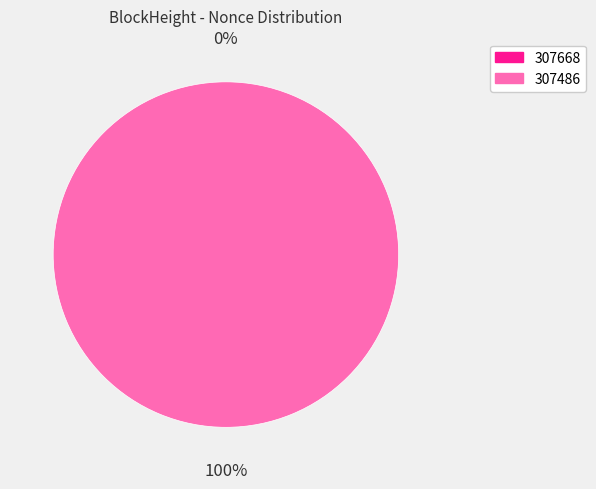

To the nearest percent, what is the difference between the 307668 and 307486 slice percentages?

100%